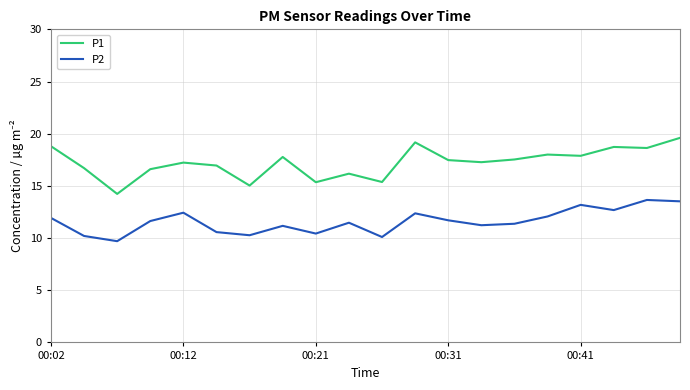

What is the highest value of the P2 series?

13.7